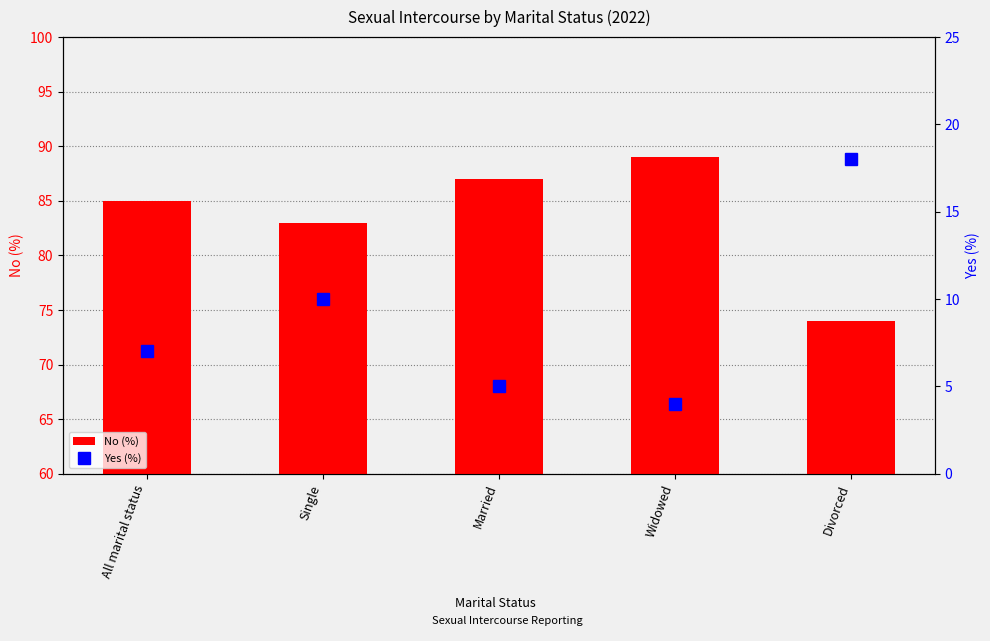

What is the value of the No (%) bar at the 5th from the left?

74